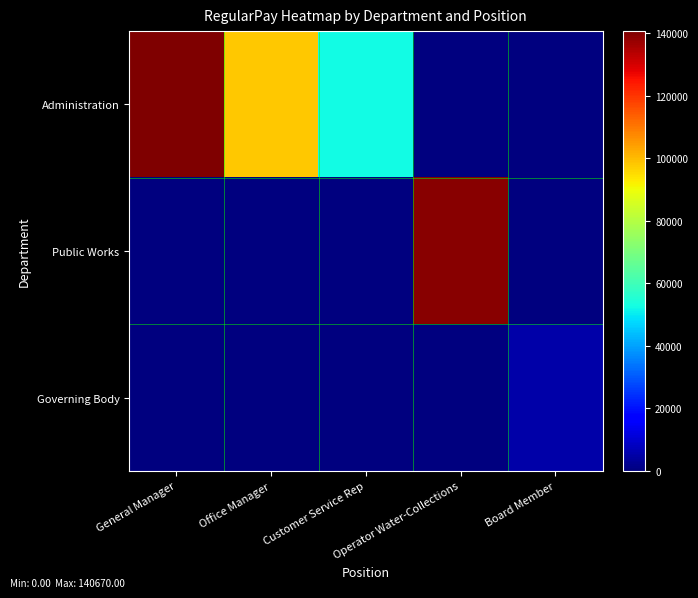

At how many categories does at least one series exceed 138709?

2